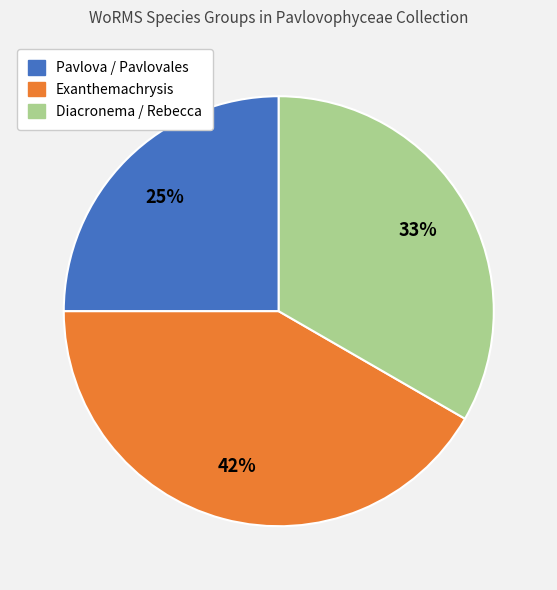

To the nearest percent, what is the difference between the largest and smallest slice percentages?

17%